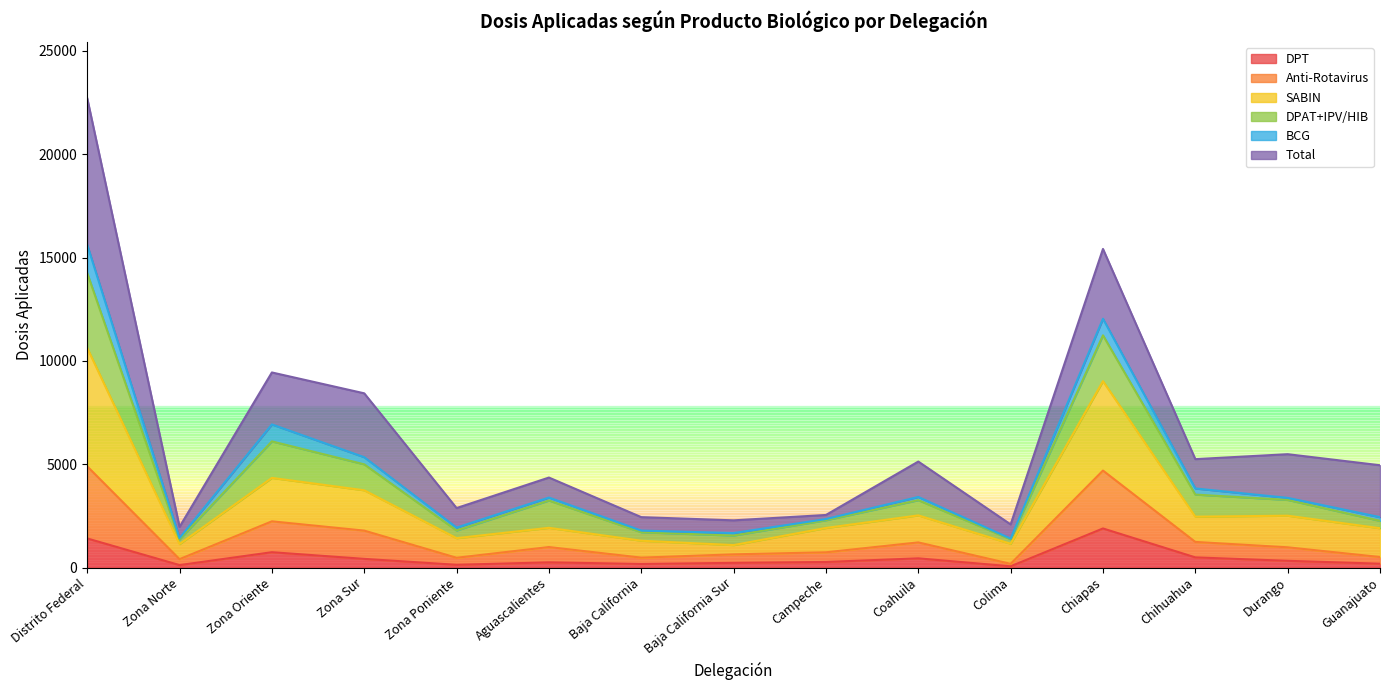

What is the highest value of the DPT series?

1890